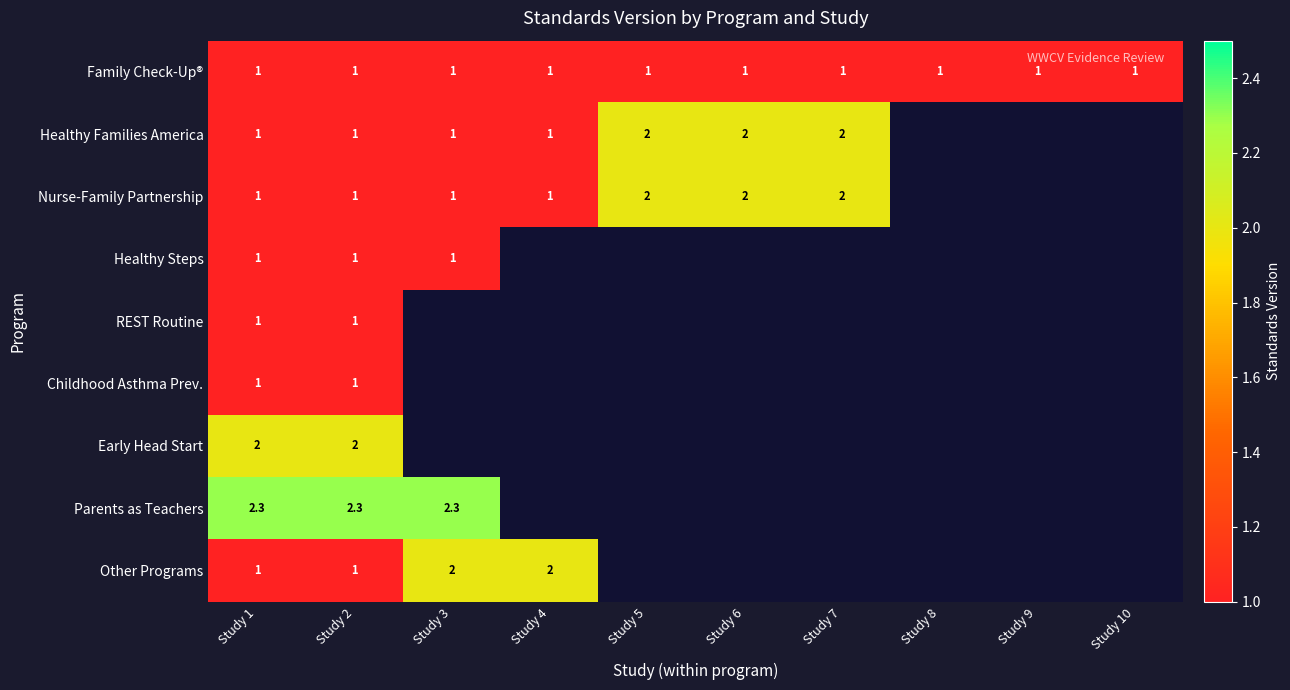

Is it true that Family Check-Up® equals 1.0 at Study 6?

True